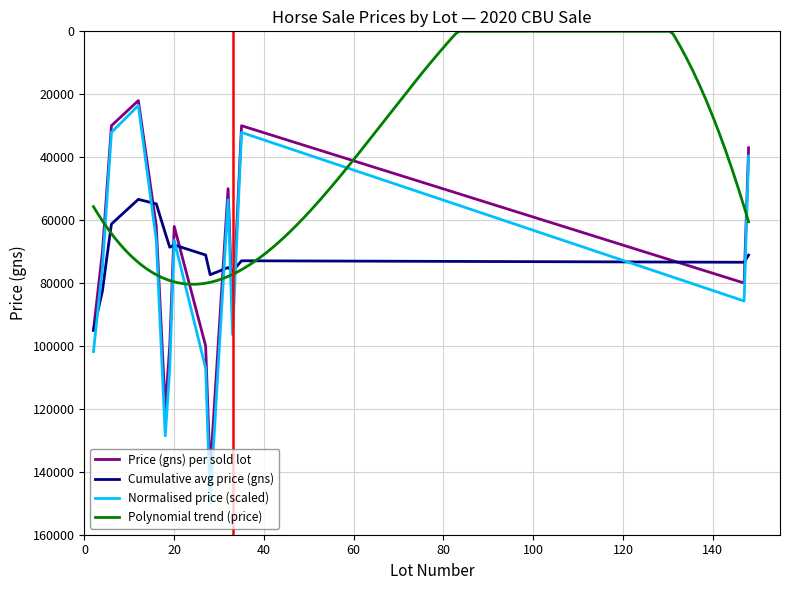

What is the lowest value of the Normalised price (scaled) series?

23571.4